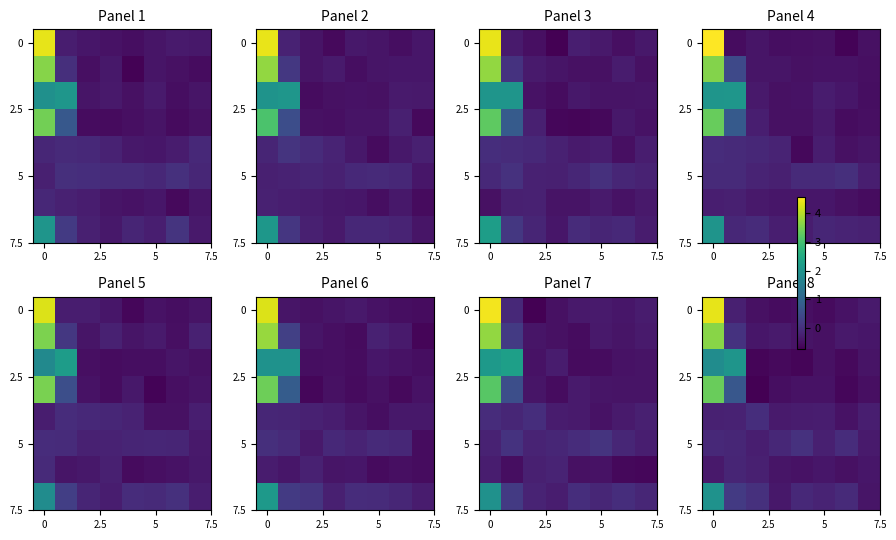

What is the smallest value displayed?

-0.7